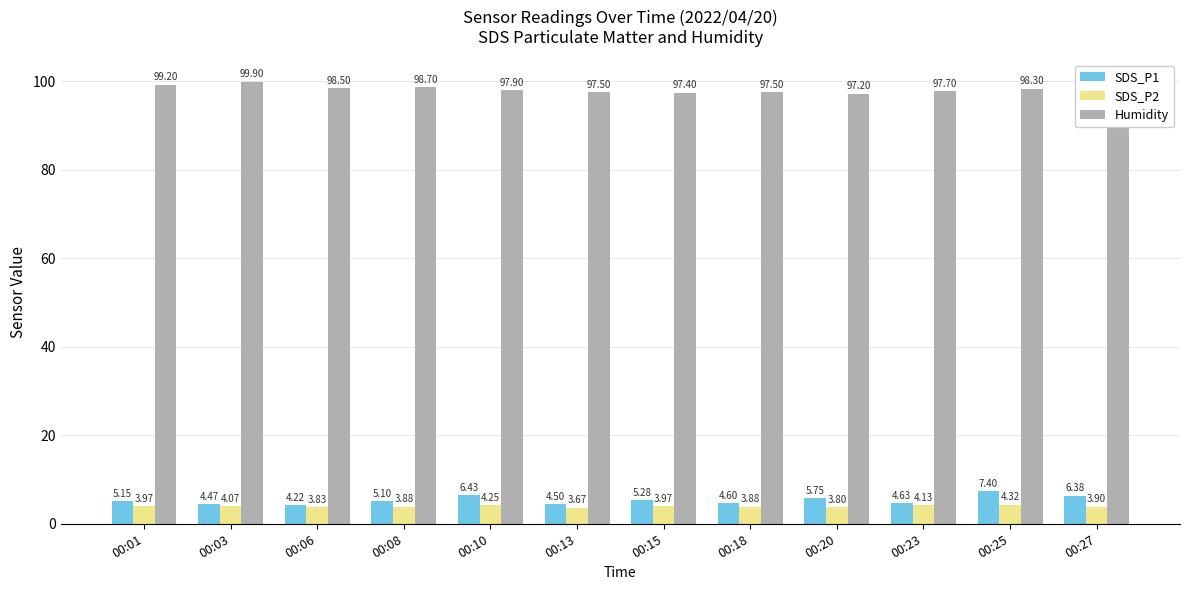

What is the maximum value shown in the chart?

99.9